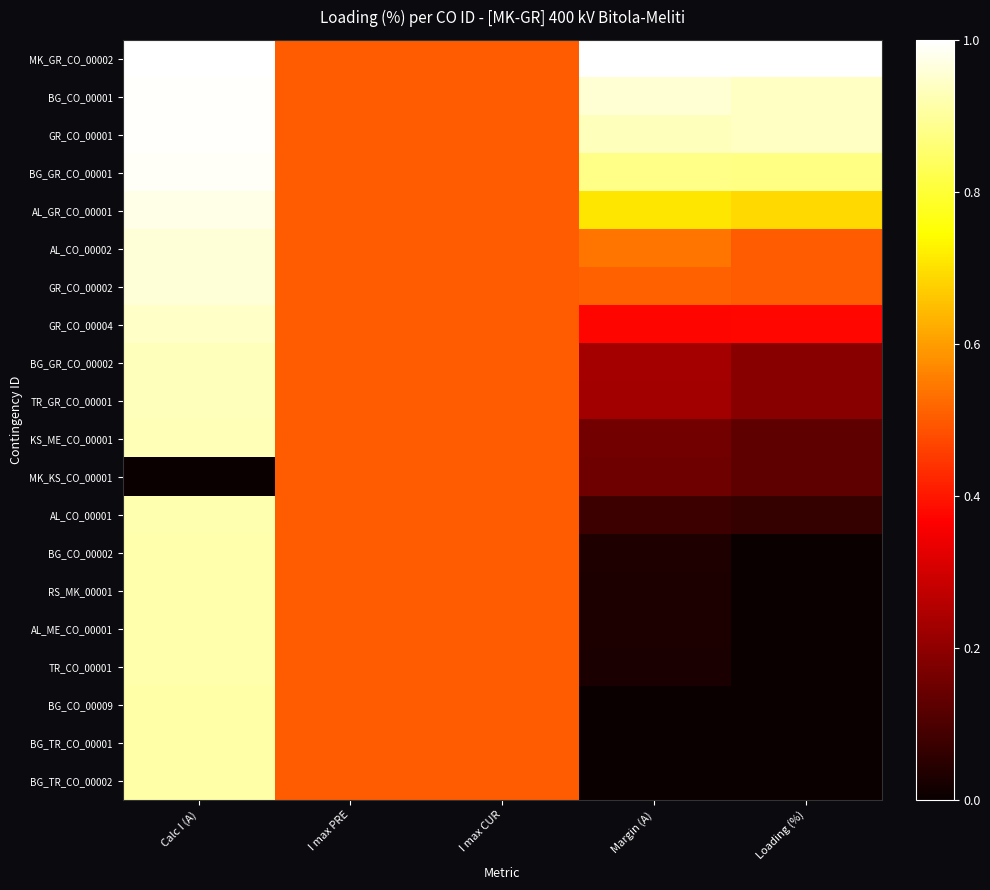

Reading left to right, list all the values displayed in this chart.

MK_GR_CO_00002: Calc I (A)=1.0	I max PRE=0.5	I max CUR=0.5	Margin (A)=1.0	Loading (%)=1.0
BG_CO_00001: Calc I (A)=1.0	I max PRE=0.5	I max CUR=0.5	Margin (A)=1.0	Loading (%)=0.9
GR_CO_00001: Calc I (A)=1.0	I max PRE=0.5	I max CUR=0.5	Margin (A)=0.9	Loading (%)=0.9
BG_GR_CO_00001: Calc I (A)=1.0	I max PRE=0.5	I max CUR=0.5	Margin (A)=0.9	Loading (%)=0.9
AL_GR_CO_00001: Calc I (A)=1.0	I max PRE=0.5	I max CUR=0.5	Margin (A)=0.7	Loading (%)=0.7
AL_CO_00002: Calc I (A)=1.0	I max PRE=0.5	I max CUR=0.5	Margin (A)=0.5	Loading (%)=0.5
GR_CO_00002: Calc I (A)=1.0	I max PRE=0.5	I max CUR=0.5	Margin (A)=0.5	Loading (%)=0.5
GR_CO_00004: Calc I (A)=0.9	I max PRE=0.5	I max CUR=0.5	Margin (A)=0.4	Loading (%)=0.4
BG_GR_CO_00002: Calc I (A)=0.9	I max PRE=0.5	I max CUR=0.5	Margin (A)=0.2	Loading (%)=0.2
TR_GR_CO_00001: Calc I (A)=0.9	I max PRE=0.5	I max CUR=0.5	Margin (A)=0.2	Loading (%)=0.2
KS_ME_CO_00001: Calc I (A)=0.9	I max PRE=0.5	I max CUR=0.5	Margin (A)=0.2	Loading (%)=0.1
MK_KS_CO_00001: Calc I (A)=0.0	I max PRE=0.5	I max CUR=0.5	Margin (A)=0.1	Loading (%)=0.1
AL_CO_00001: Calc I (A)=0.9	I max PRE=0.5	I max CUR=0.5	Margin (A)=0.1	Loading (%)=0.1
BG_CO_00002: Calc I (A)=0.9	I max PRE=0.5	I max CUR=0.5	Margin (A)=0.0	Loading (%)=0.0
RS_MK_00001: Calc I (A)=0.9	I max PRE=0.5	I max CUR=0.5	Margin (A)=0.0	Loading (%)=0.0
AL_ME_CO_00001: Calc I (A)=0.9	I max PRE=0.5	I max CUR=0.5	Margin (A)=0.0	Loading (%)=0.0
TR_CO_00001: Calc I (A)=0.9	I max PRE=0.5	I max CUR=0.5	Margin (A)=0.0	Loading (%)=0.0
BG_CO_00009: Calc I (A)=0.9	I max PRE=0.5	I max CUR=0.5	Margin (A)=0.0	Loading (%)=0.0
BG_TR_CO_00001: Calc I (A)=0.9	I max PRE=0.5	I max CUR=0.5	Margin (A)=0.0	Loading (%)=0.0
BG_TR_CO_00002: Calc I (A)=0.9	I max PRE=0.5	I max CUR=0.5	Margin (A)=0.0	Loading (%)=0.0